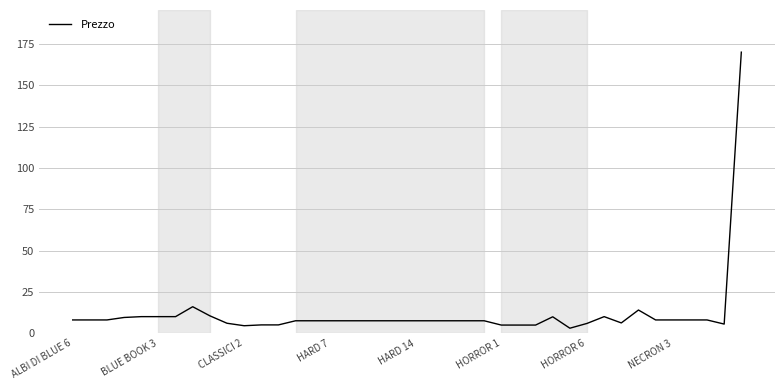

What is the greatest value displayed?

170.0